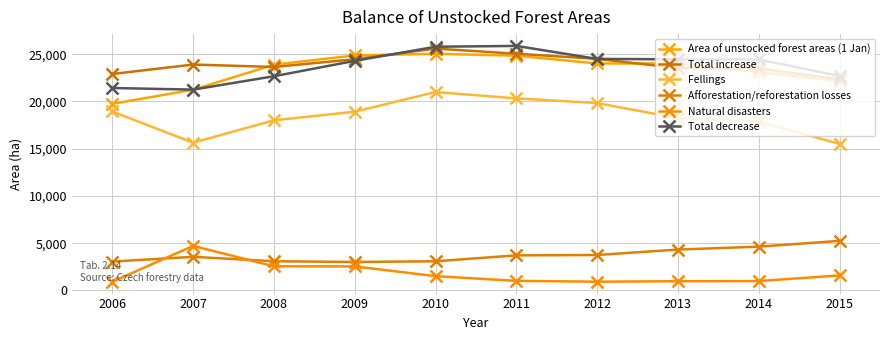

Which series has the largest total across all categories?

Total increase